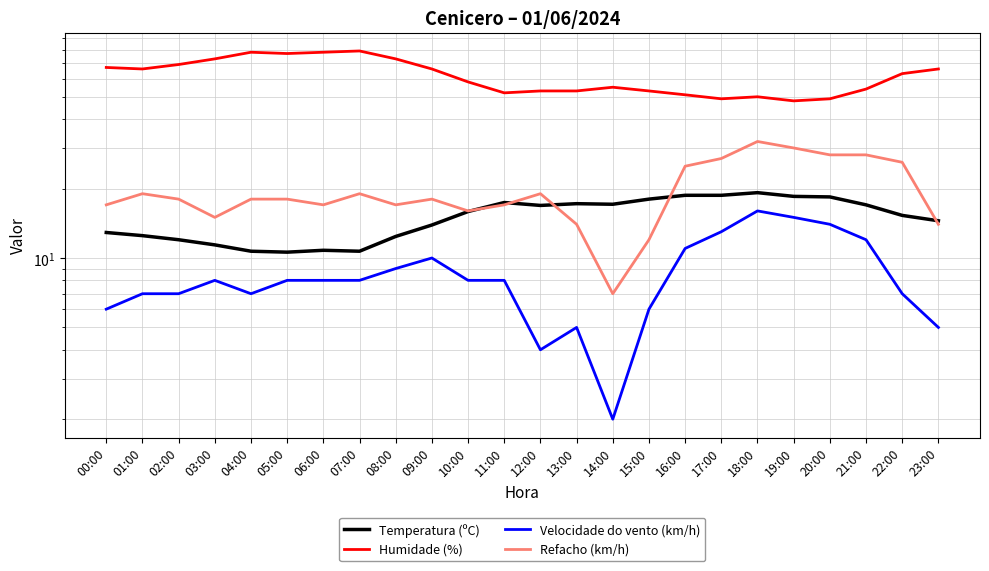

True or false: Humidade (%) and Refacho (km/h) intersect in this chart.

False